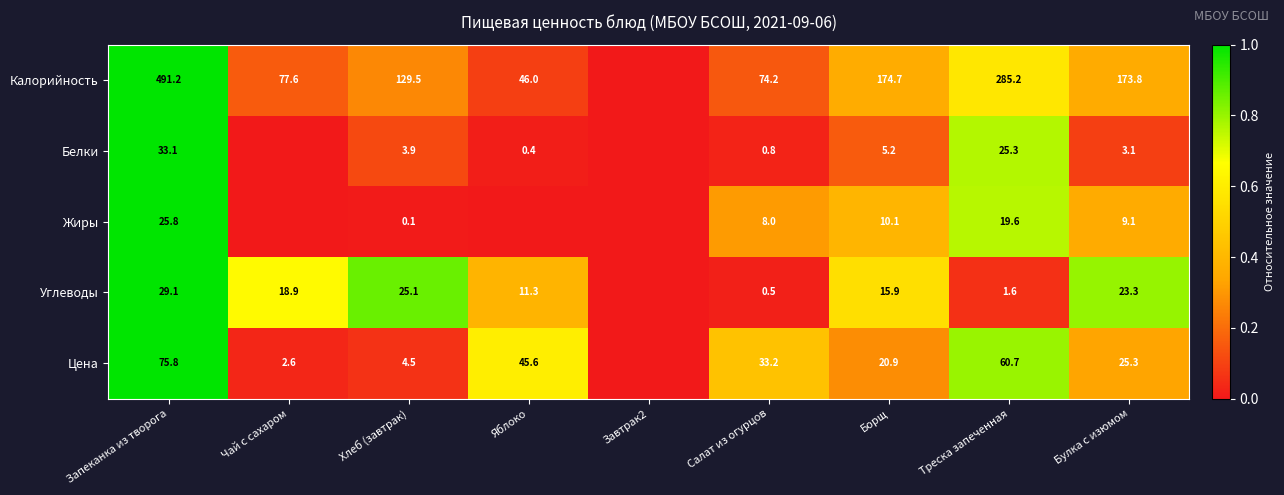

The value of Цена at Треска запеченная is 1.4. True or false?

False